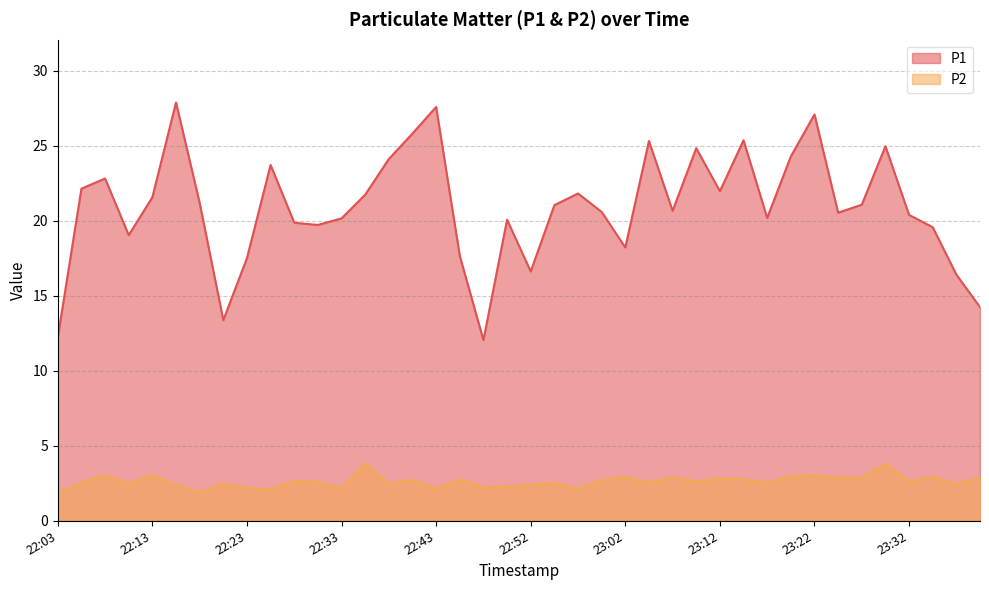

How many lines are shown in the chart?

2